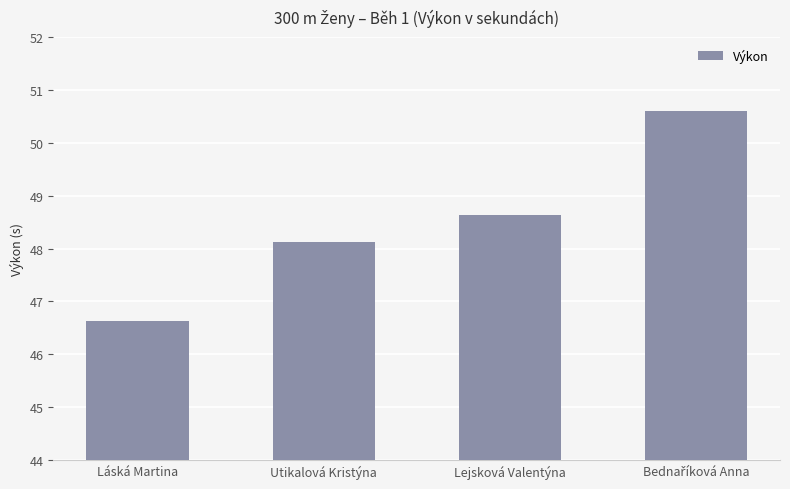

Reading right to left, what are all the values shown in this chart?

50.6	48.6	48.1	46.6